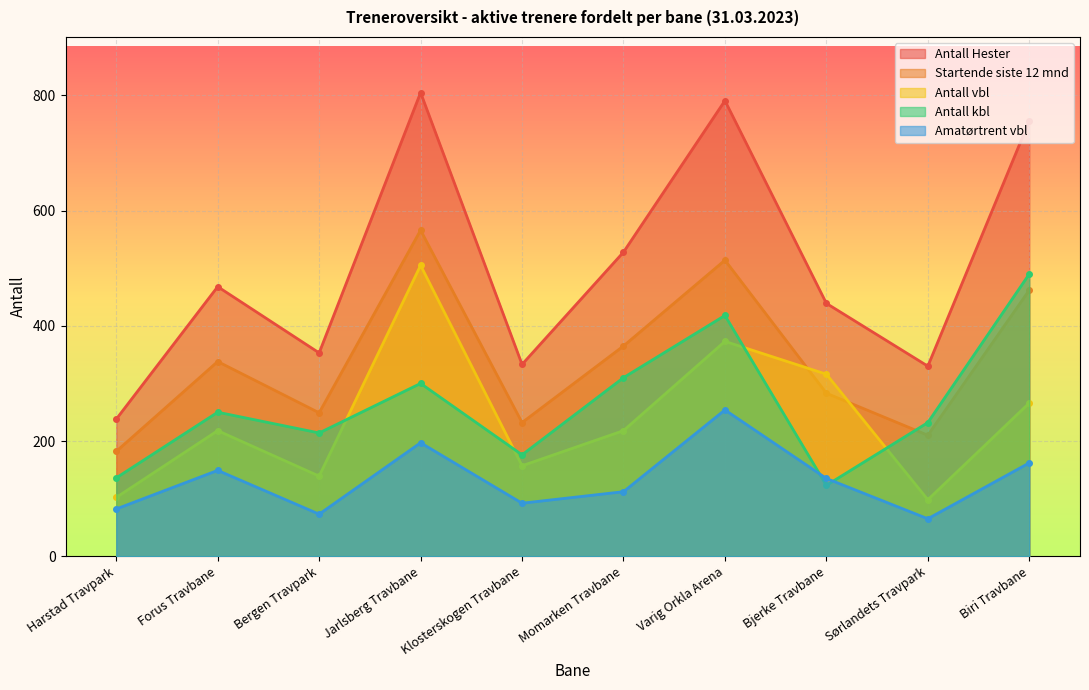

Does the chart display data point markers on the line(s)?

Yes